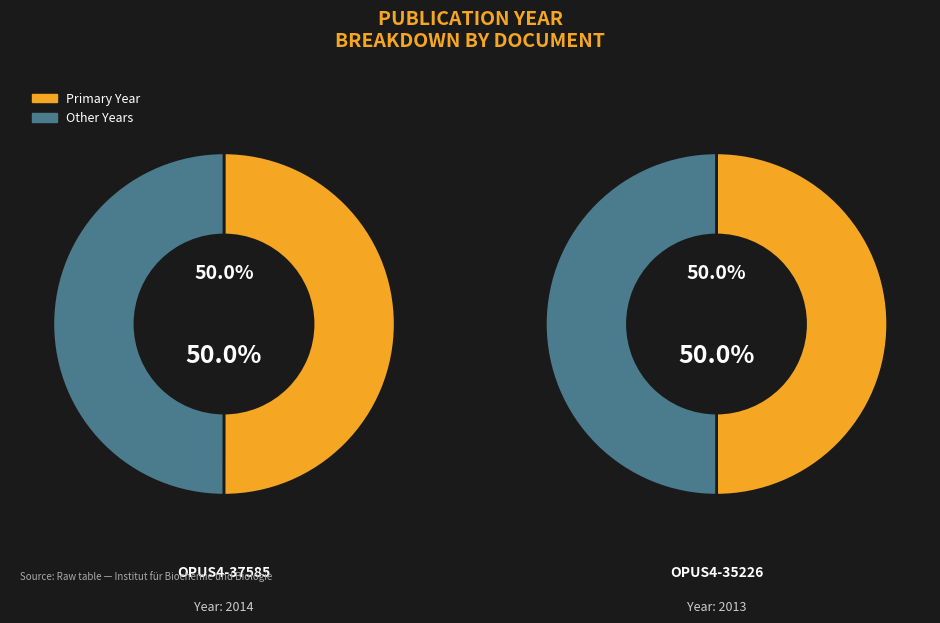

To the nearest percent, what is the average slice percentage?

50%